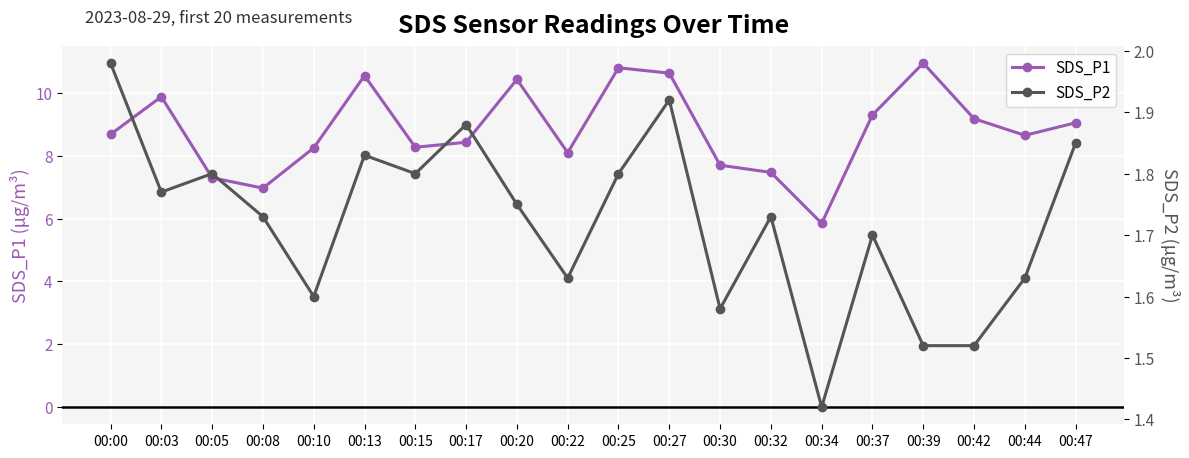

What is the difference between the SDS_P2 values at 00:13 and 00:22?

0.2